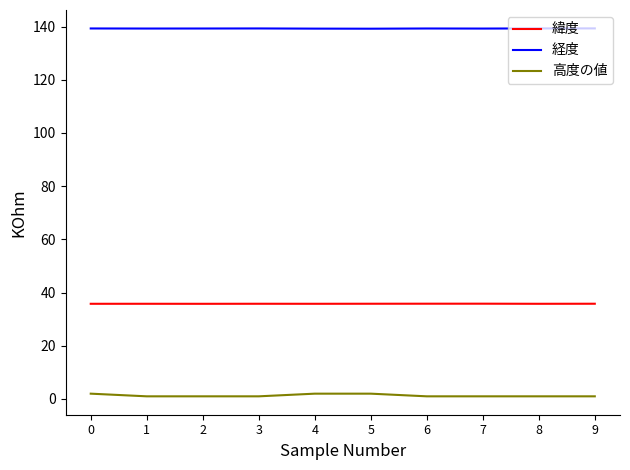

List the series in order of their peak value, lowest first.

高度の値, 緯度, 経度